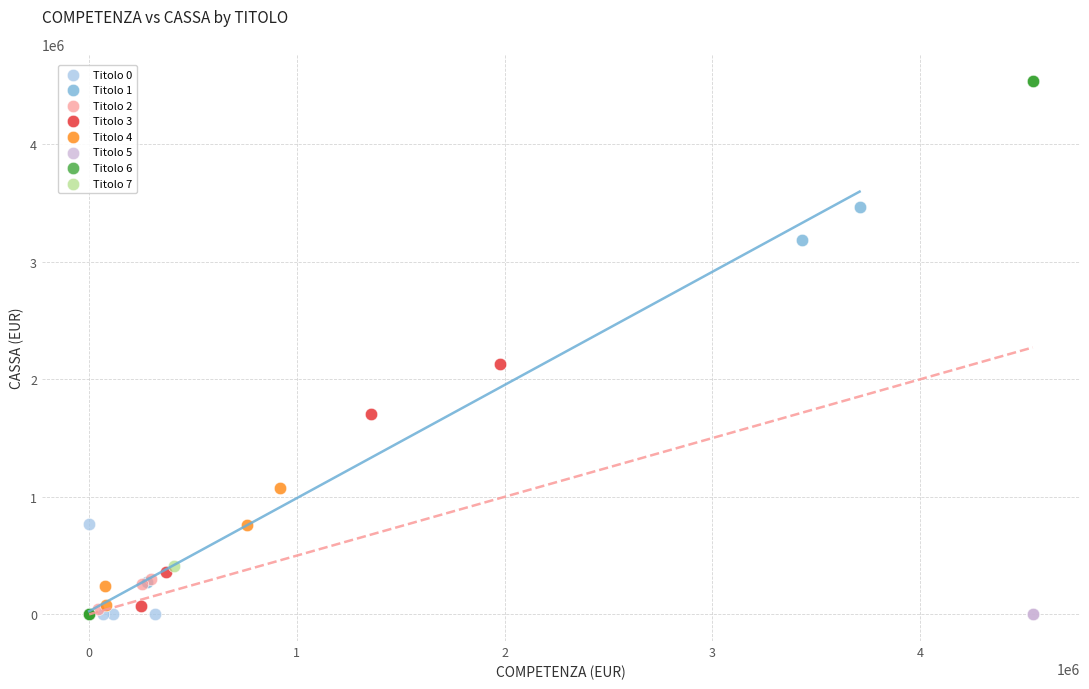

Which series reaches the maximum Y coordinate?

Titolo 6